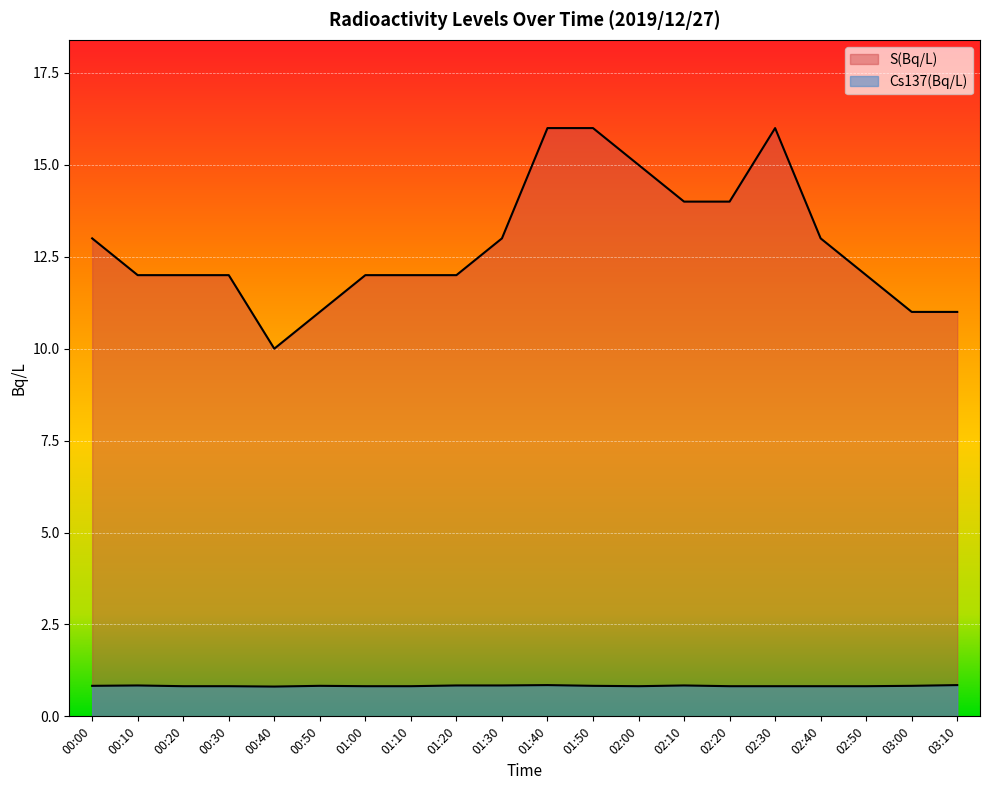

The value of Cs137(Bq/L) at 00:30 is 0.4. True or false?

False